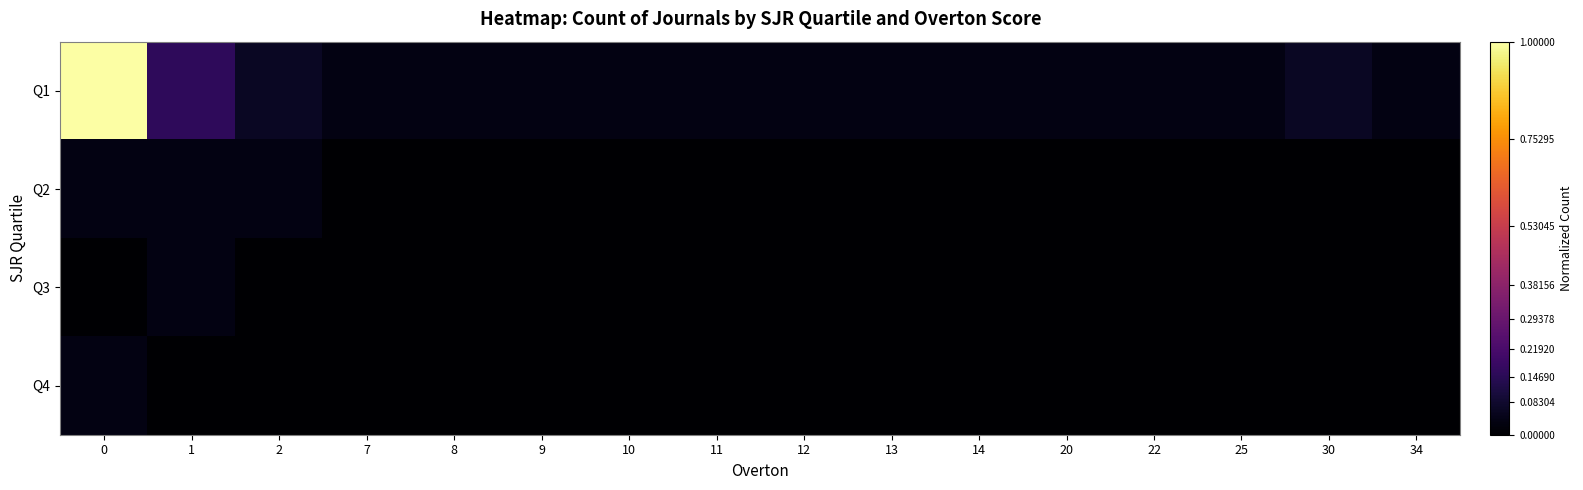

Reading right to left, transcribe all the data shown in this chart.

Q1: 34=0.0	30=0.1	25=0.0	22=0.0	20=0.0	14=0.0	13=0.0	12=0.0	11=0.0	10=0.0	9=0.0	8=0.0	7=0.0	2=0.1	1=0.2	0=1.0
Q2: 34=0.0	30=0.0	25=0.0	22=0.0	20=0.0	14=0.0	13=0.0	12=0.0	11=0.0	10=0.0	9=0.0	8=0.0	7=0.0	2=0.0	1=0.0	0=0.0
Q3: 34=0.0	30=0.0	25=0.0	22=0.0	20=0.0	14=0.0	13=0.0	12=0.0	11=0.0	10=0.0	9=0.0	8=0.0	7=0.0	2=0.0	1=0.0	0=0.0
Q4: 34=0.0	30=0.0	25=0.0	22=0.0	20=0.0	14=0.0	13=0.0	12=0.0	11=0.0	10=0.0	9=0.0	8=0.0	7=0.0	2=0.0	1=0.0	0=0.0